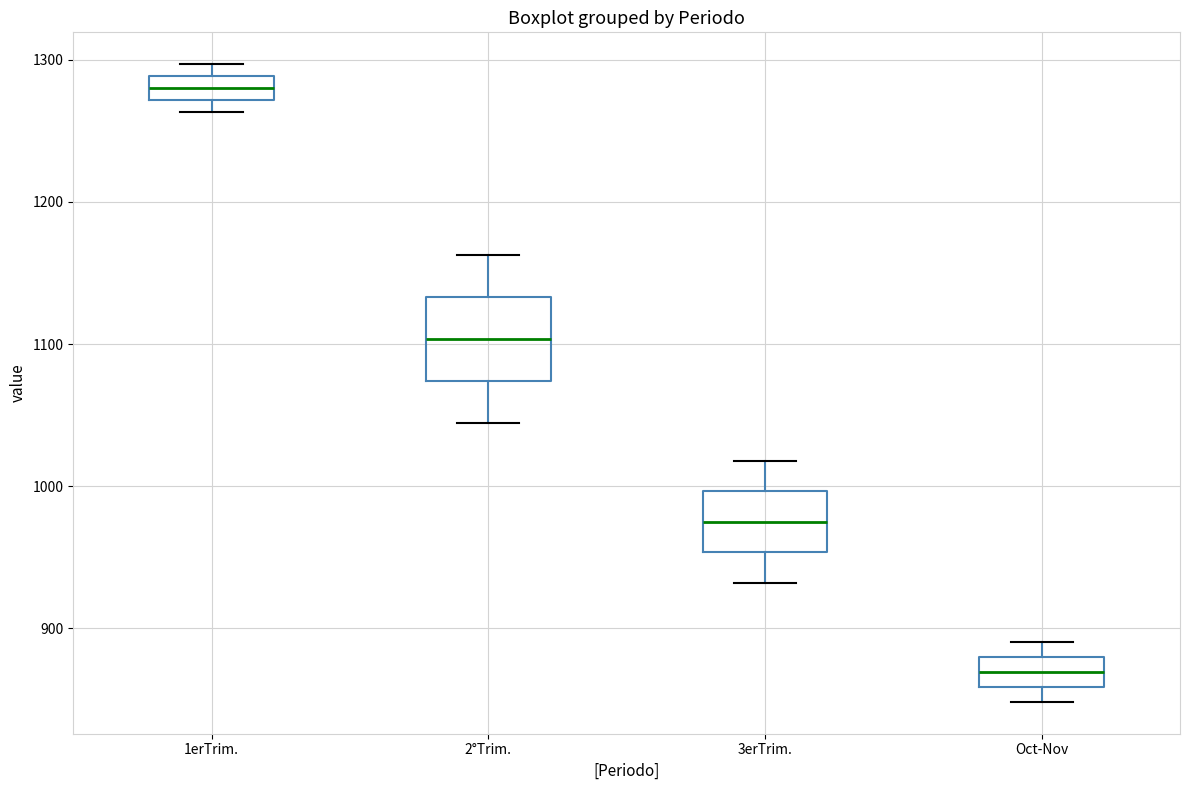

Which box's median line is the highest?

1erTrim.